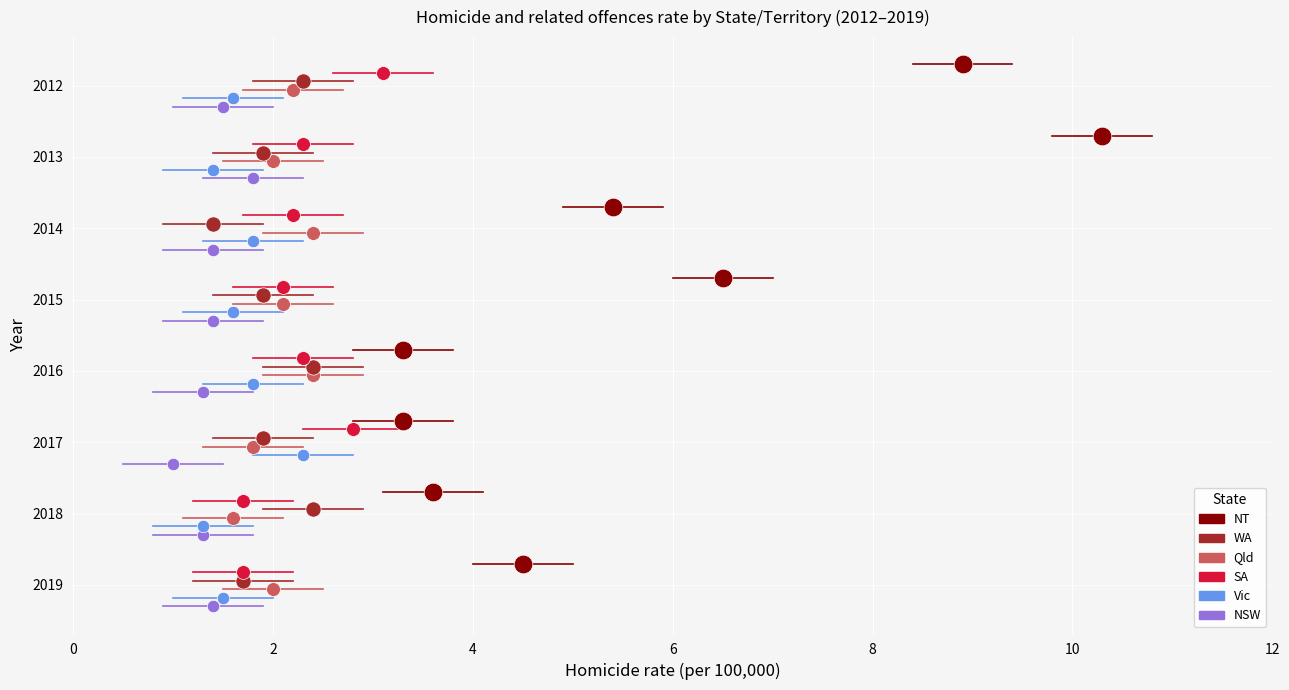

Is the value of NT at 2013 greater than the value of Vic at 2014?

Yes